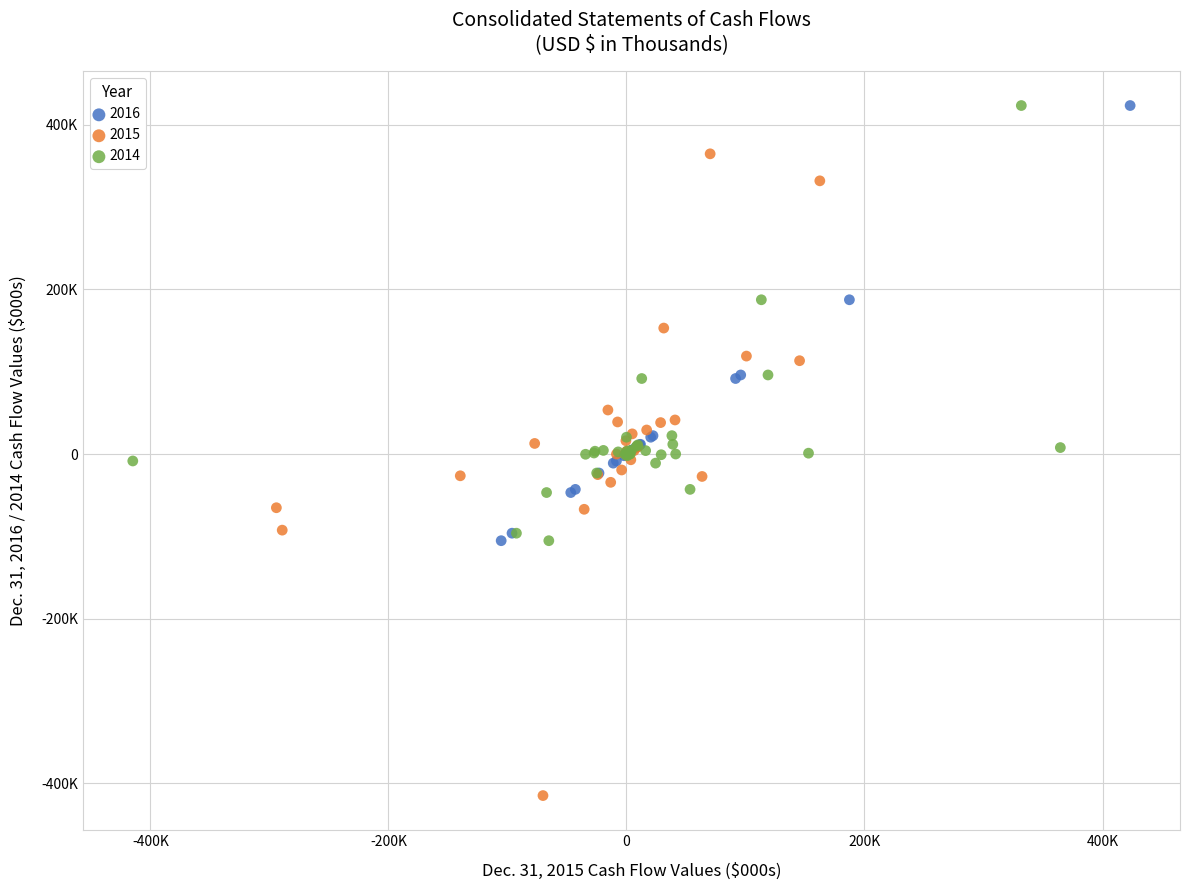

What are all the series names shown in the legend?

2016, 2015, 2014